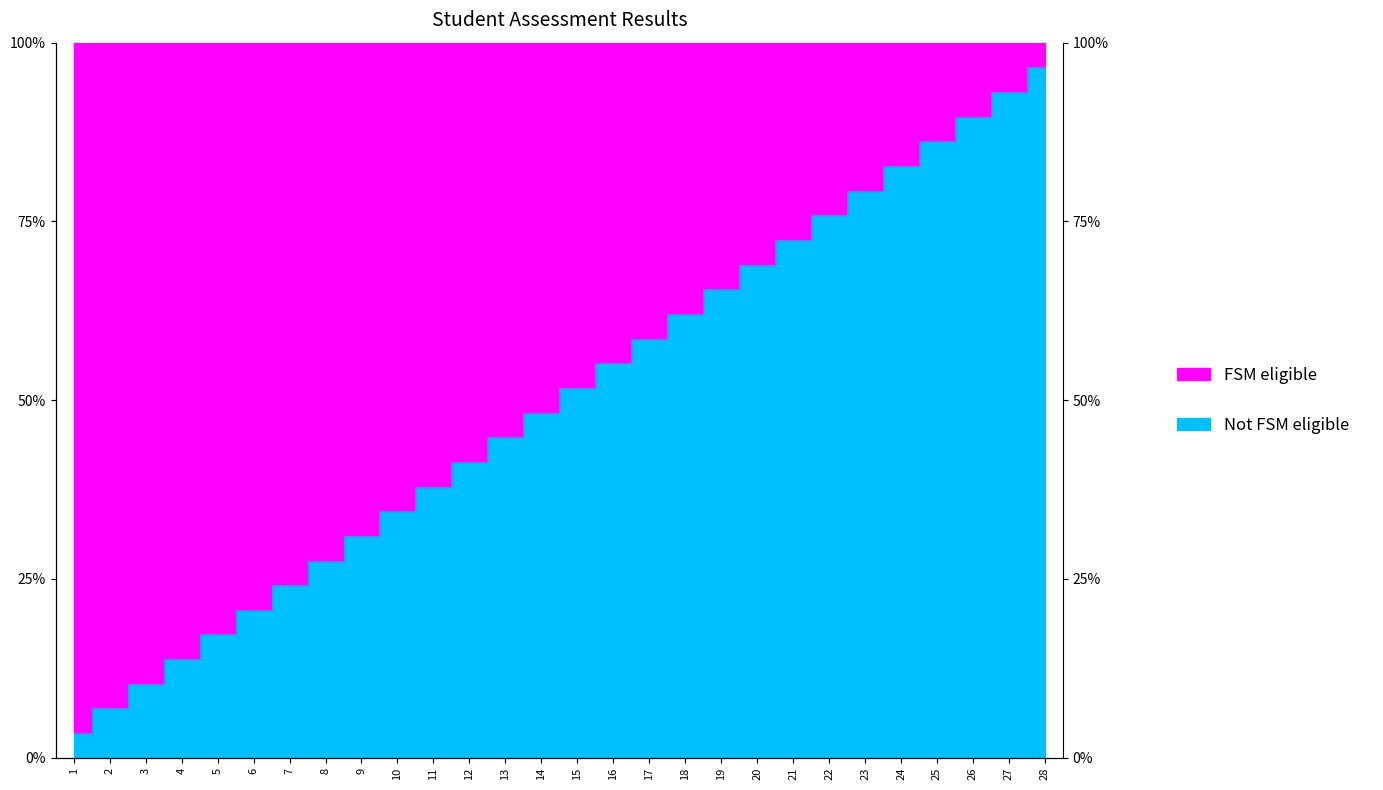

List the labels in order of value, largest first.

28, 27, 26, 25, 24, 23, 22, 21, 20, 19, 18, 17, 16, 15, 14, 13, 12, 11, 10, 9, 8, 7, 6, 5, 4, 3, 2, 1